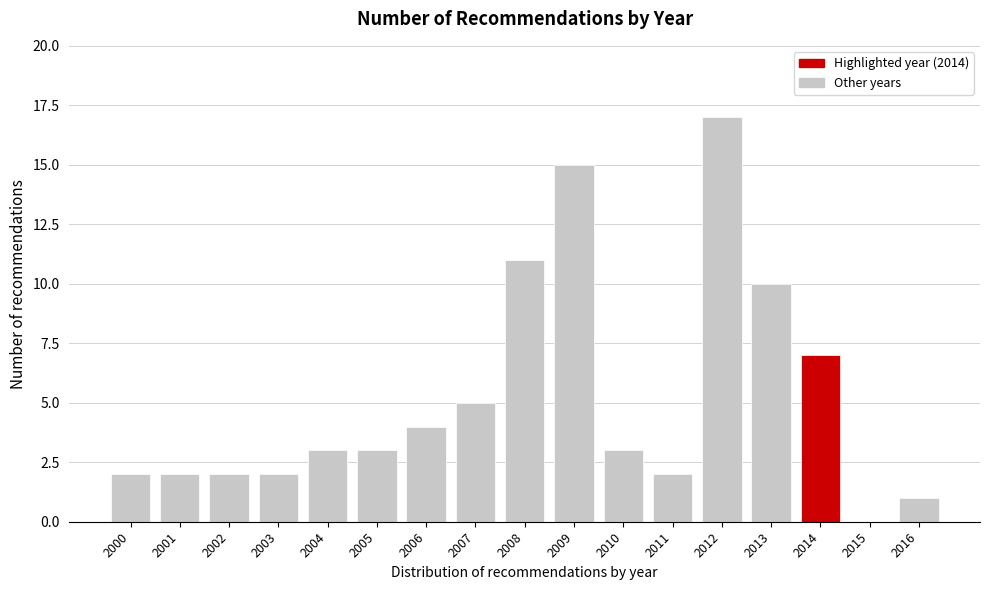

Reading left to right, what are all the values shown in this chart?

2000=2	2001=2	2002=2	2003=2	2004=3	2005=3	2006=4	2007=5	2008=11	2009=15	2010=3	2011=2	2012=17	2013=10	2014=7	2015=0	2016=1